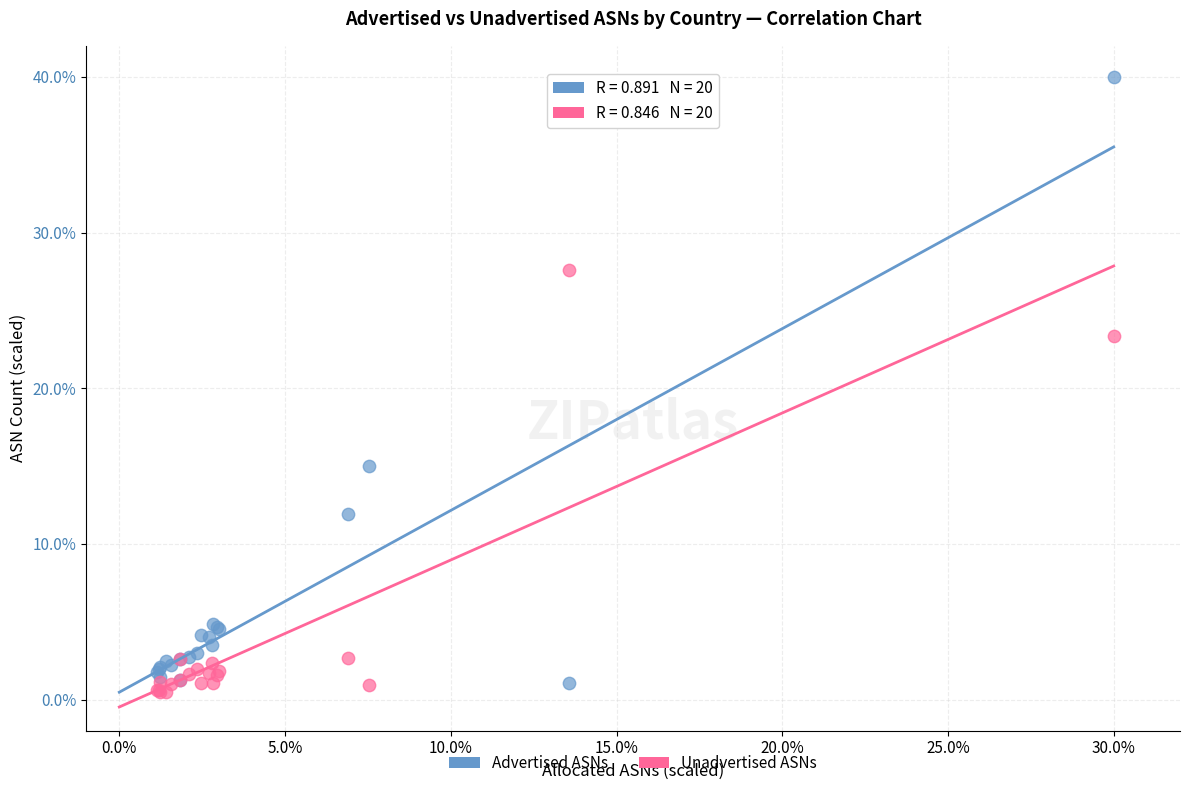

What is the X range (max minus min) for the scatter plot?

28.9